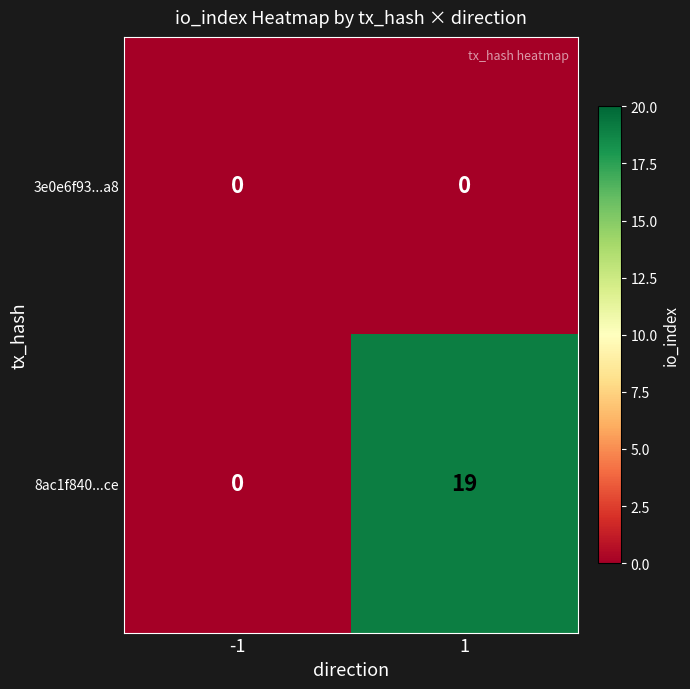

What is the greatest value displayed?

19